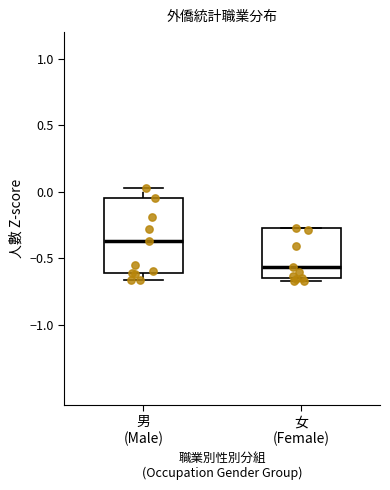

Where is the lower edge of the box for 女 (Female) on the y-axis? The values are not printed on the chart, so give them approximately, as read against the axis.

-0.65